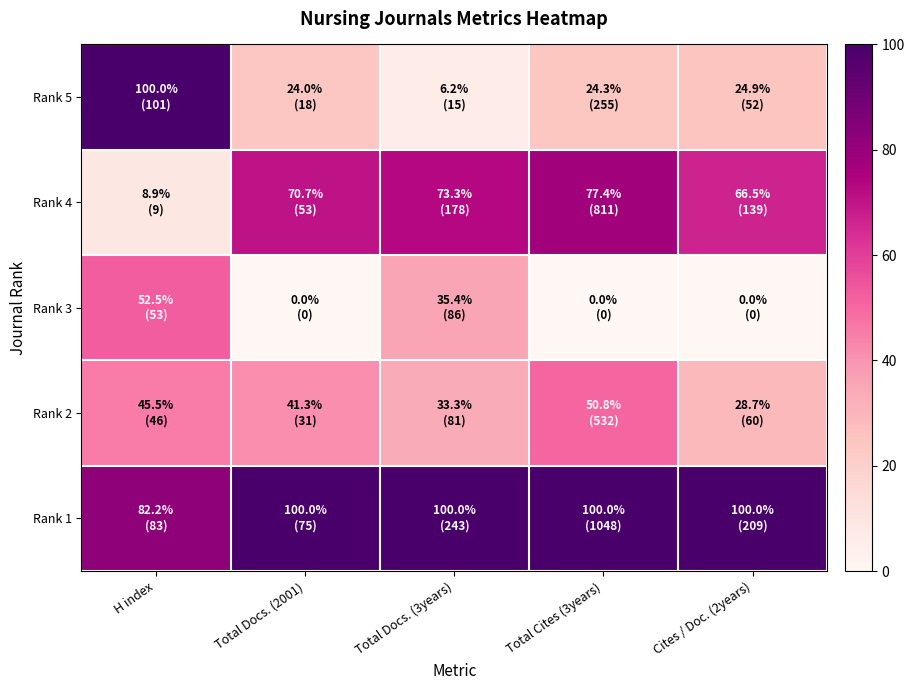

At how many categories does at least one series exceed 60?

5